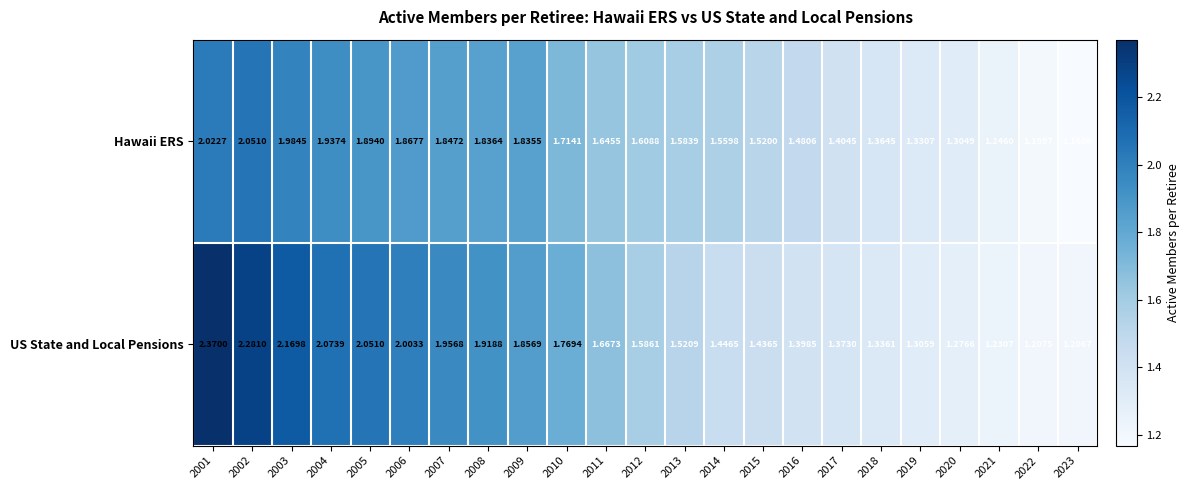

Which series has the largest total across all categories?

US State and Local Pensions